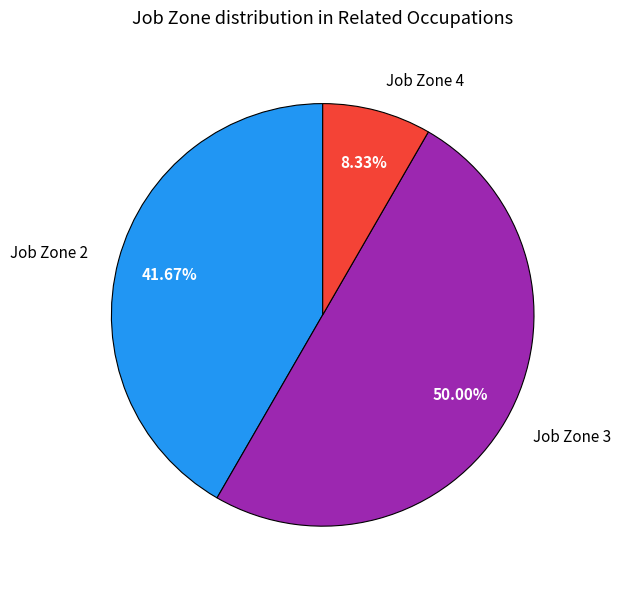

How many segments does this pie chart have?

3